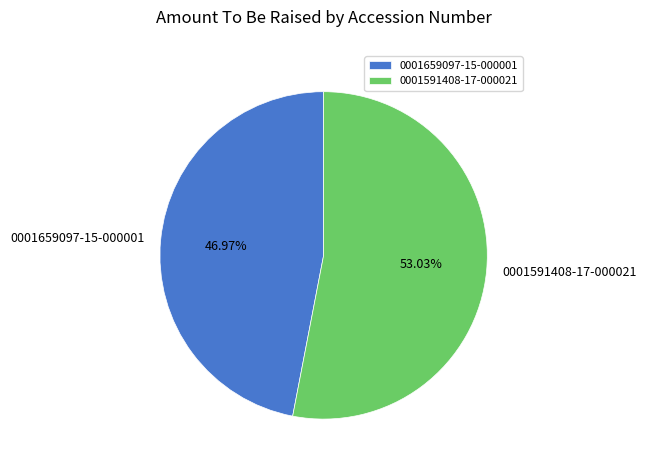

Between 0001591408-17-000021 and 0001659097-15-000001, which is larger?

0001591408-17-000021